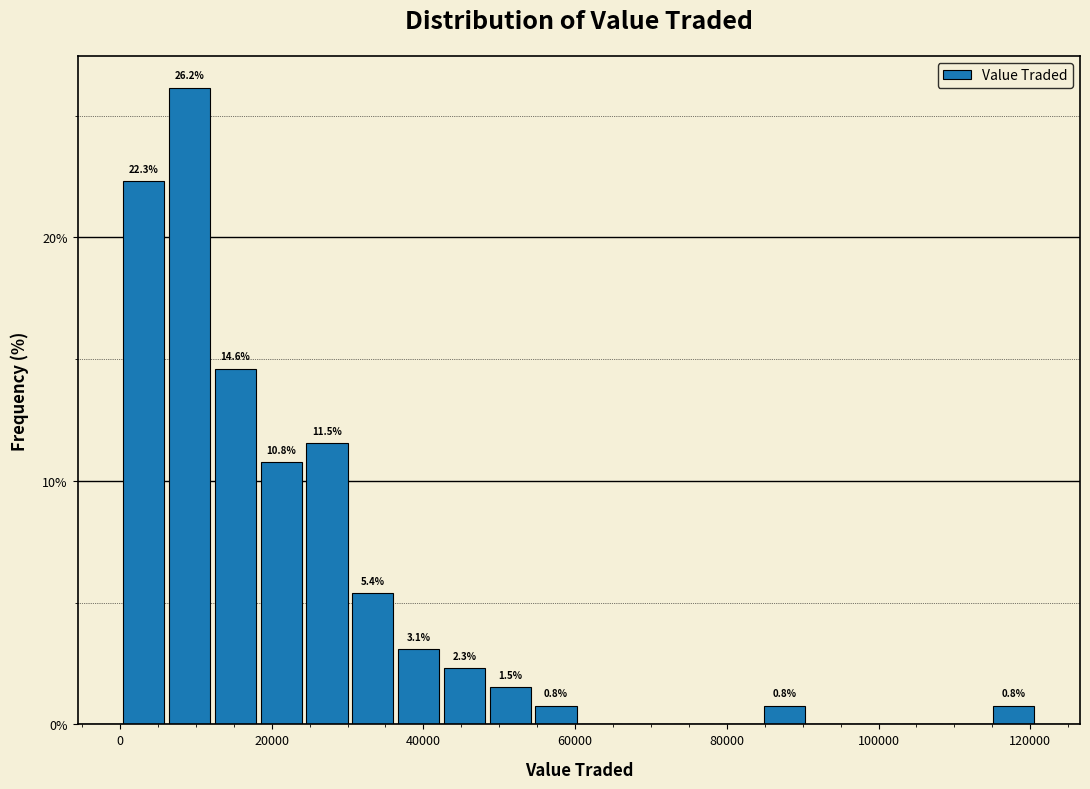

Around what value on the x-axis is the tallest bar? Give the approximate position of its centre, as read against the axis.

10000